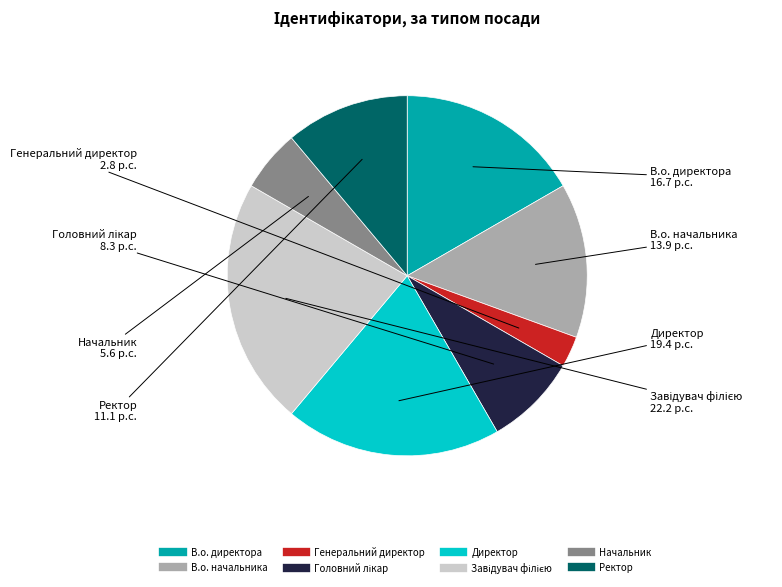

How many segments does this pie chart have?

8